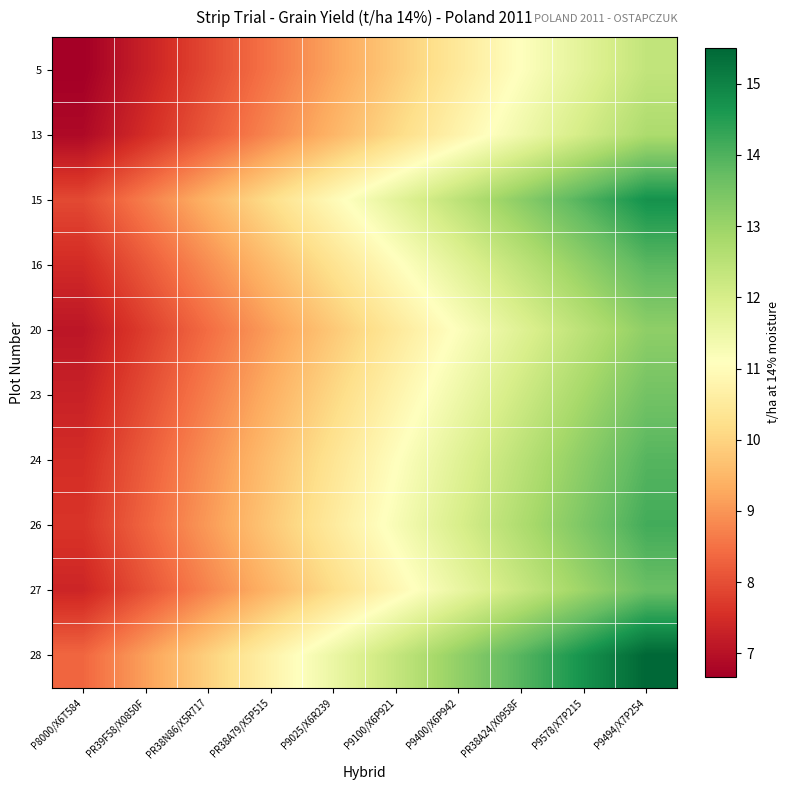

At how many categories does at least one series exceed 11?

6